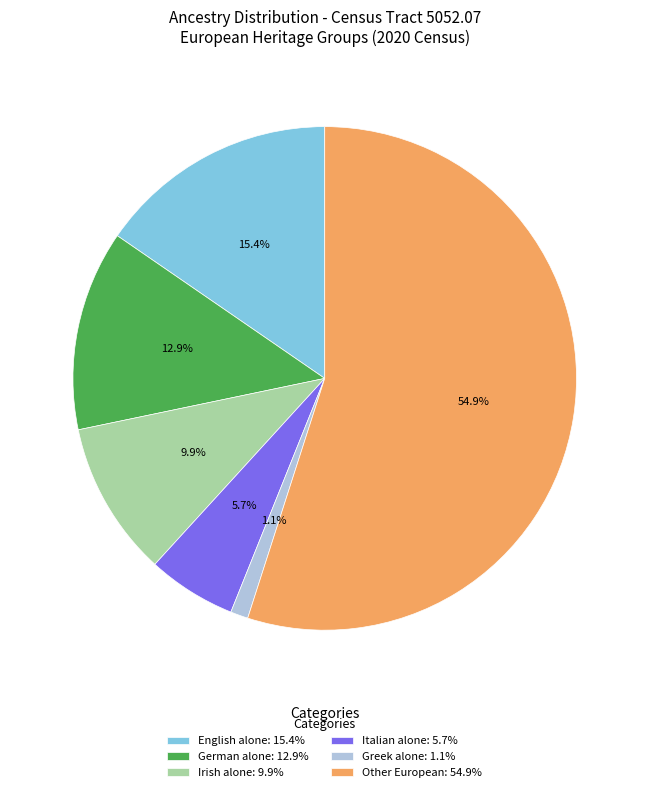

Is there any slice that represents more than half of the pie?

Yes